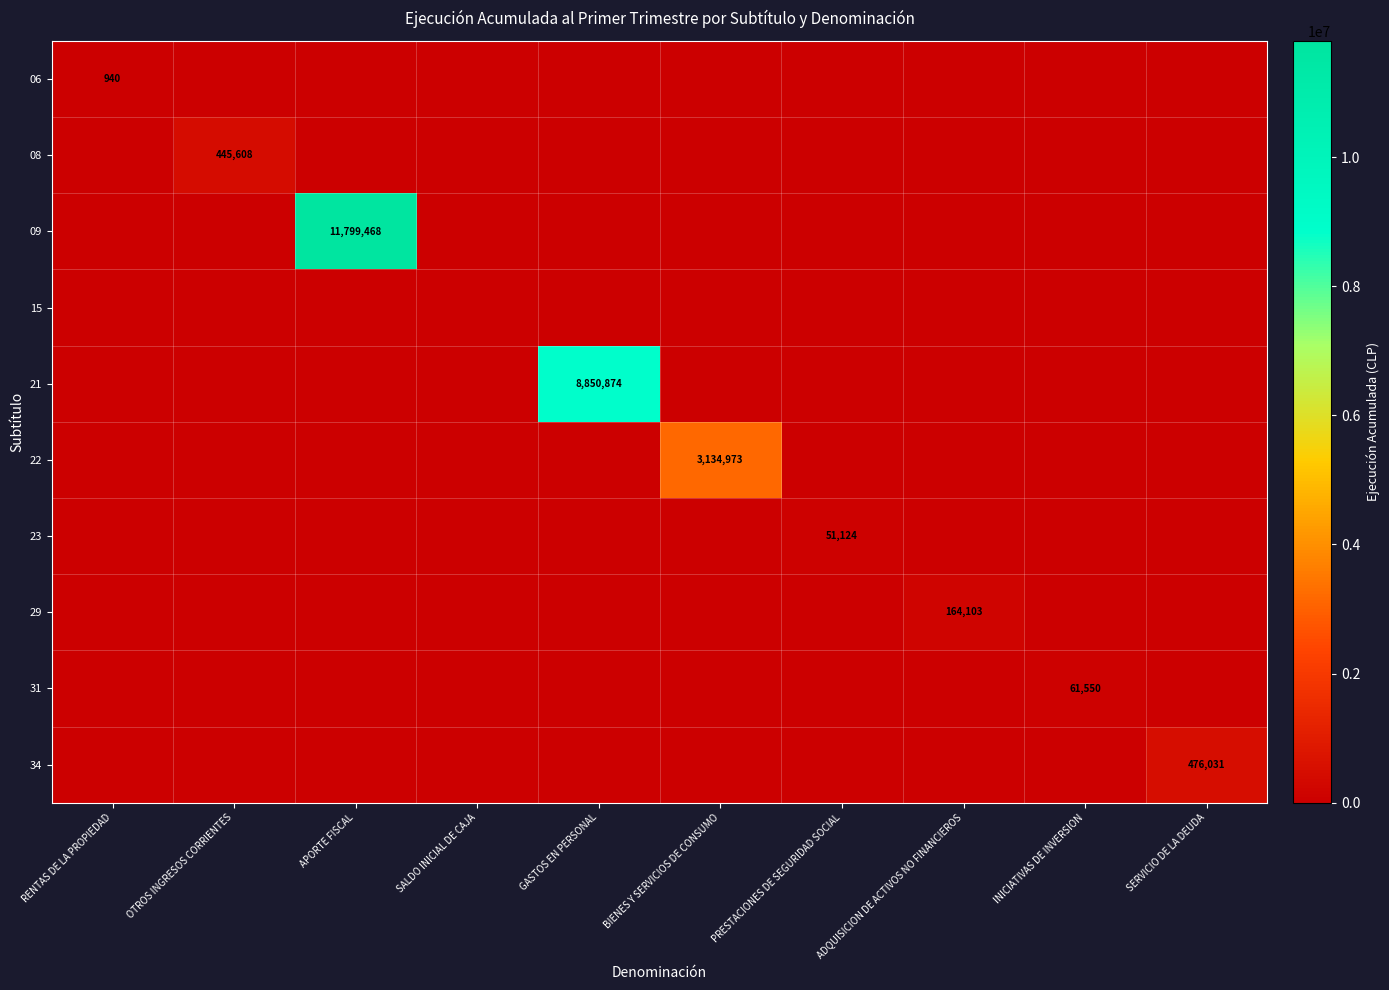

Where is 08 nearest to the value 222804?

RENTAS DE LA PROPIEDAD